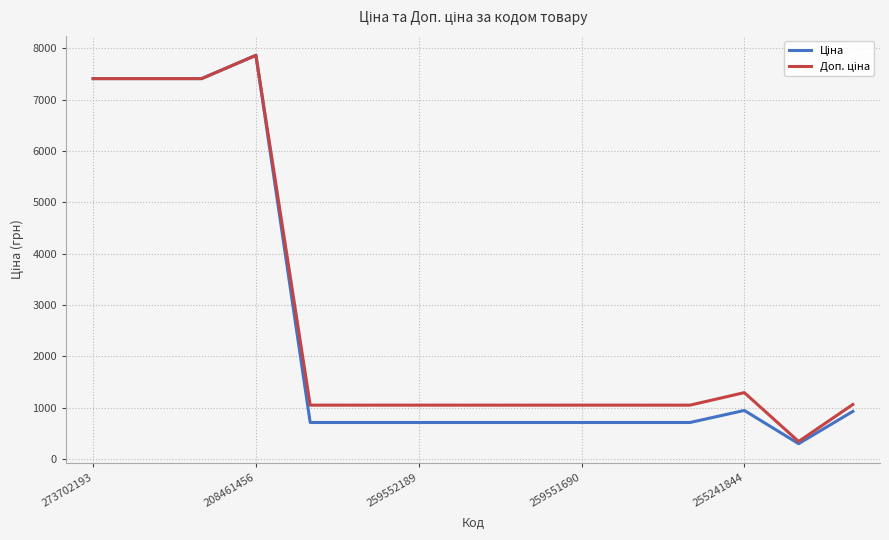

Is this an area chart (filled region under the line)?

No